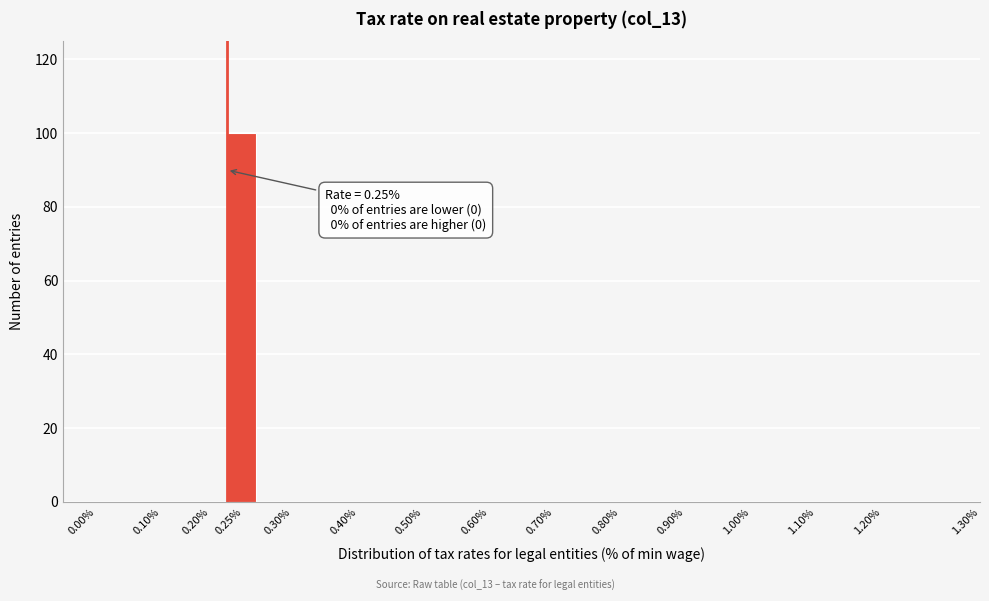

Reading left to right, transcribe all the data shown in this chart.

0.00%=0	0.10%=0	0.20%=0	0.25%=100	0.30%=0	0.40%=0	0.50%=0	0.60%=0	0.70%=0	0.80%=0	0.90%=0	1.00%=0	1.10%=0	1.20%=0	1.30%=0